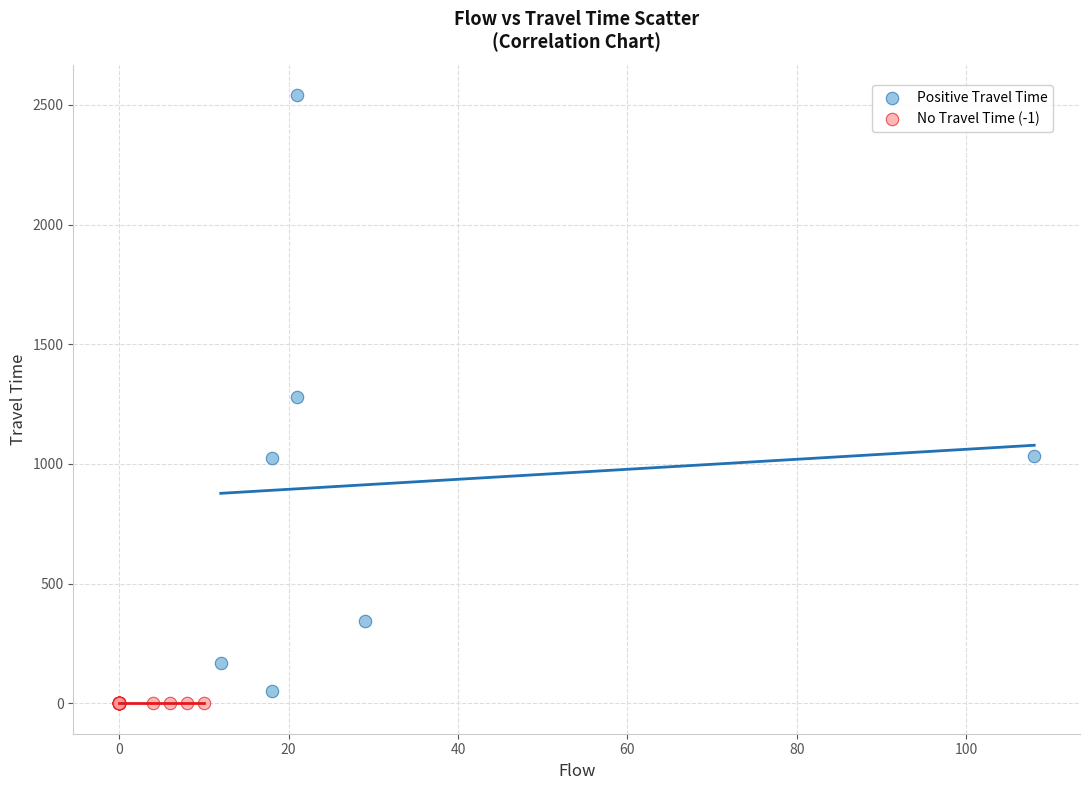

Which series reaches the maximum Y coordinate?

Positive Travel Time